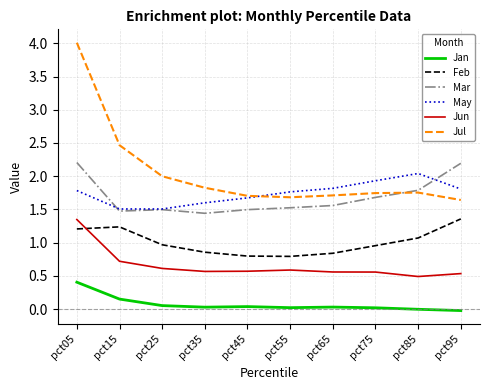

Is this an area chart (filled region under the line)?

No